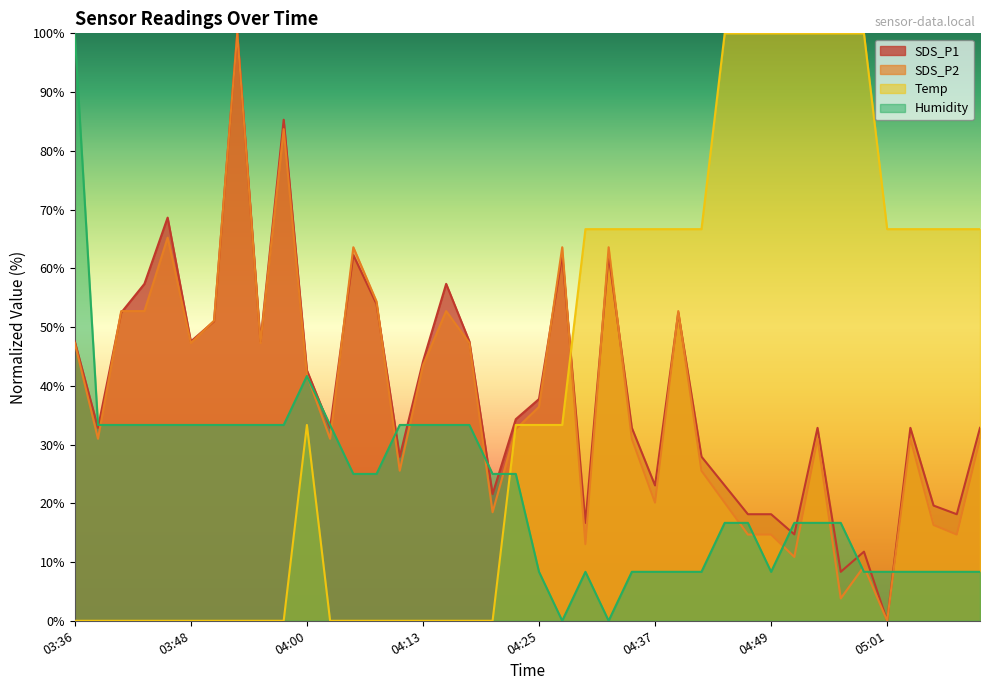

How many times do Humidity and SDS_P1 cross each other?

13